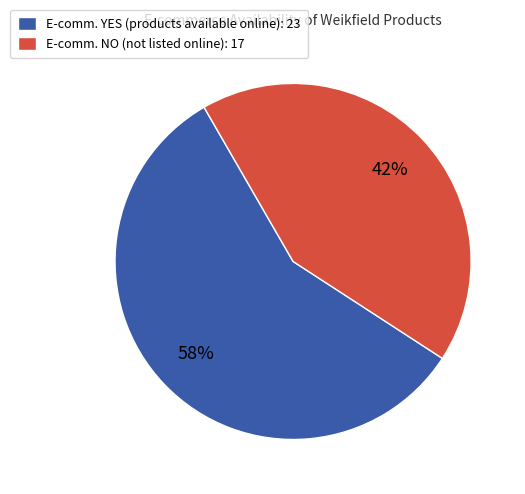

To the nearest percent, what percentage of the pie is E-comm. NO (not listed online): 17?

42%